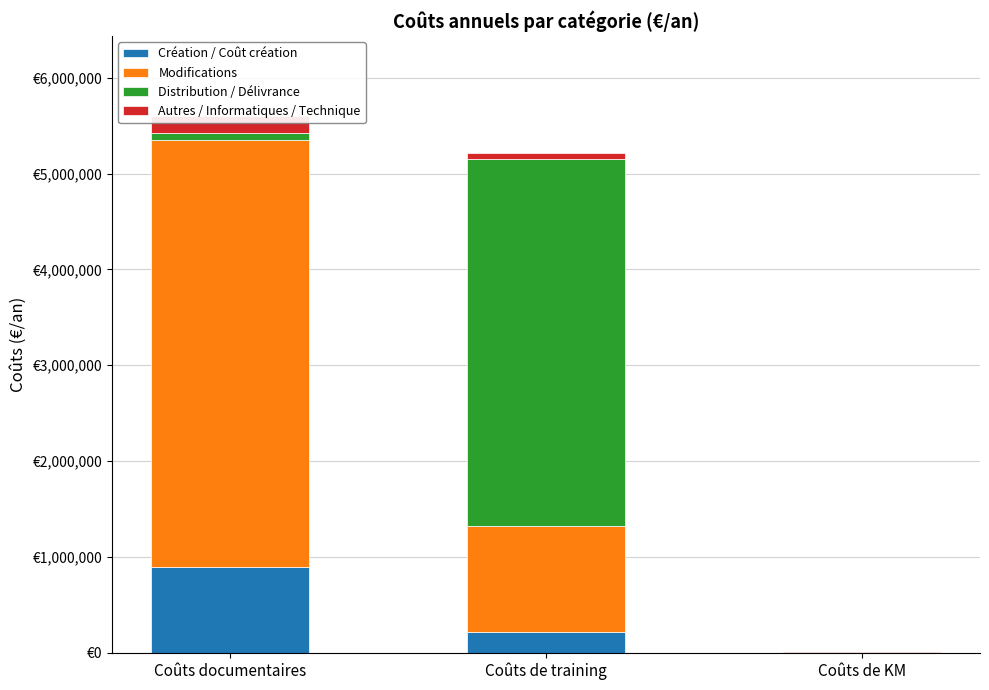

What is the label of the 2nd bar from the left?

Coûts de training